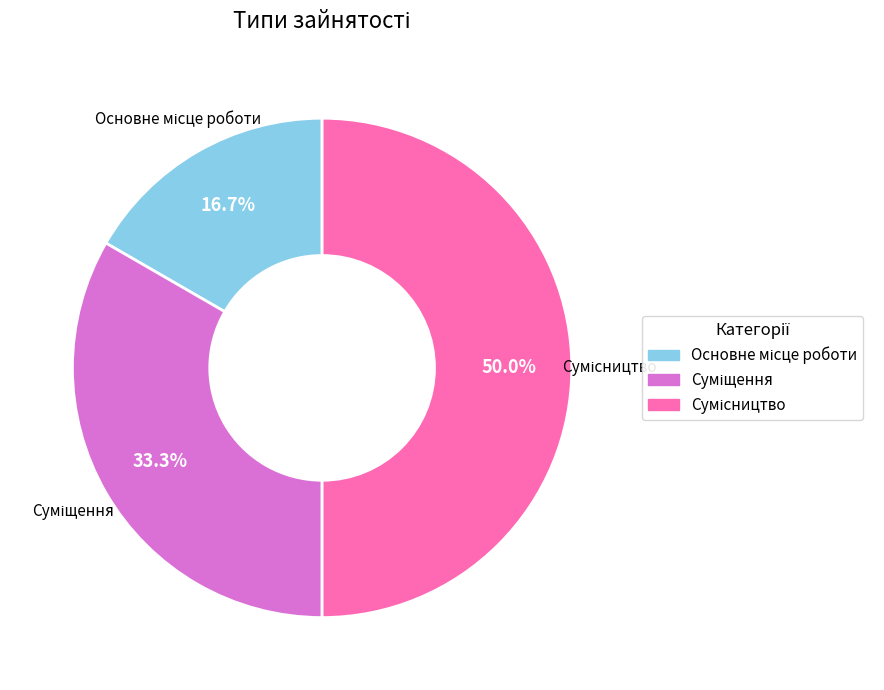

How many segments does this pie chart have?

3